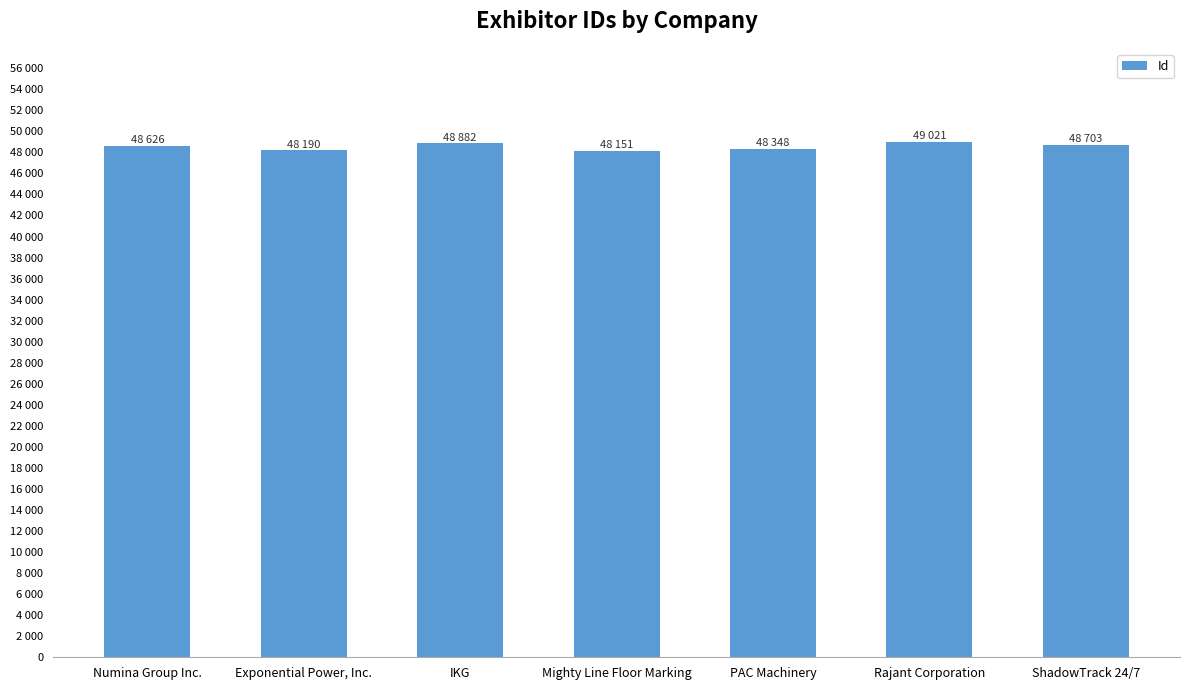

List the labels in order of value, smallest first.

Mighty Line Floor Marking, Exponential Power, Inc., PAC Machinery, Numina Group Inc., ShadowTrack 24/7, IKG, Rajant Corporation